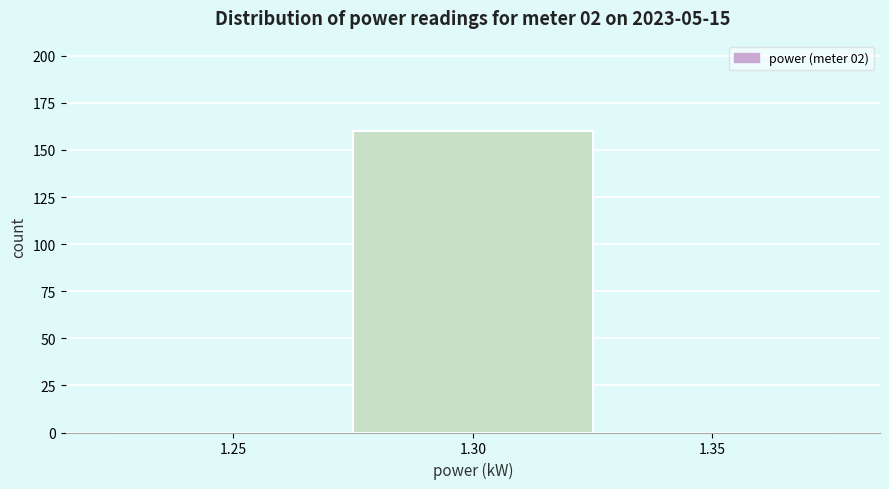

Reading right to left, extract all data points from this chart.

1.35=0	1.30=160	1.25=0